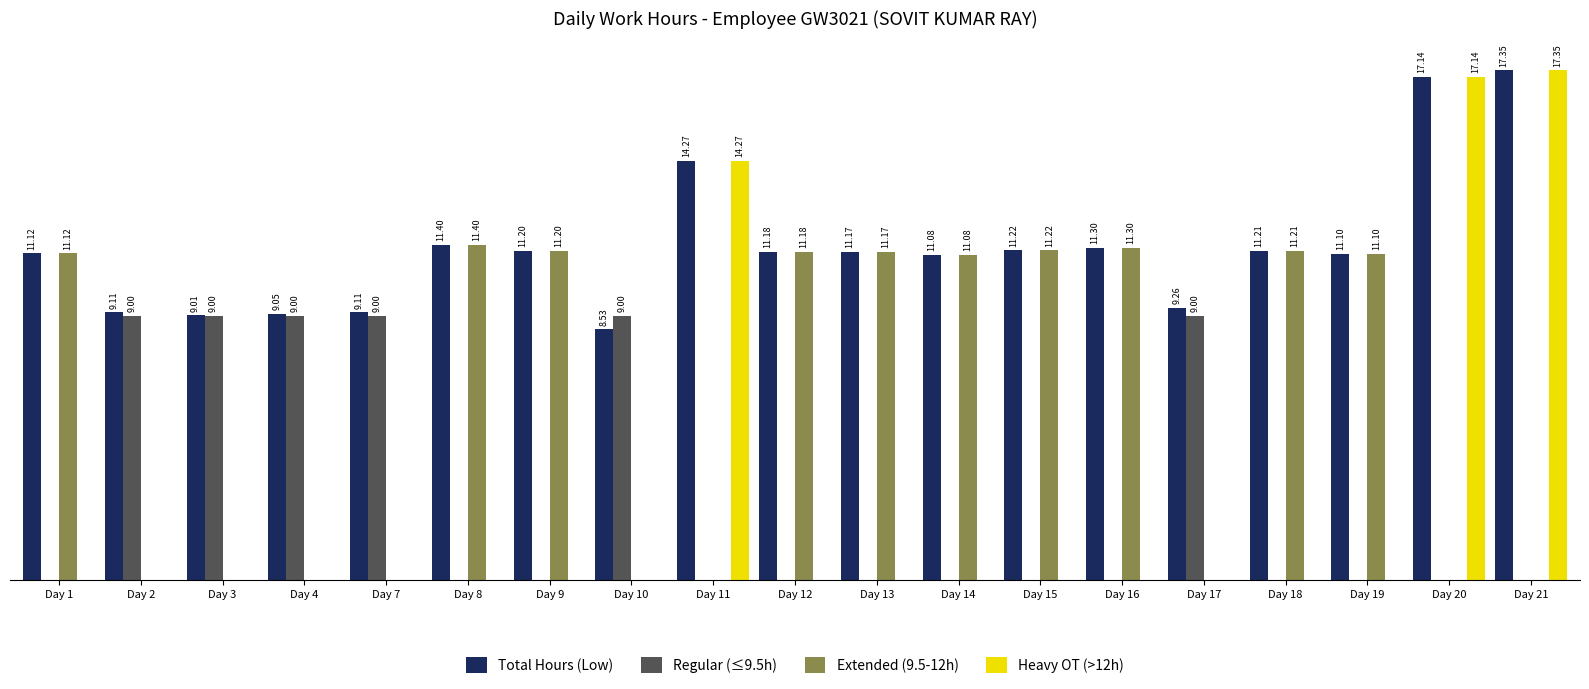

Are the bars grouped side by side (vs. stacked)?

Yes